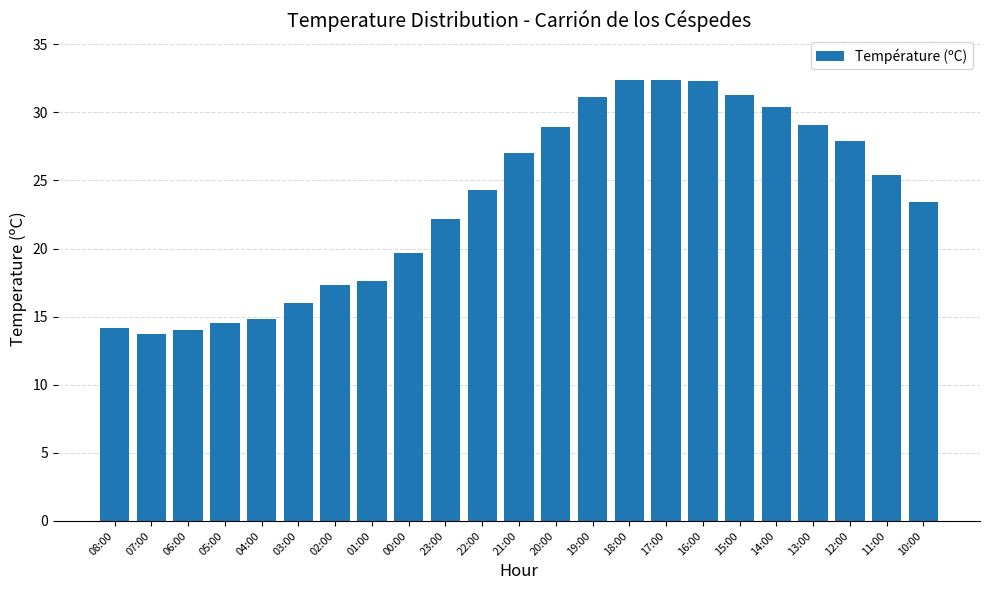

What is the smallest value displayed?

13.7